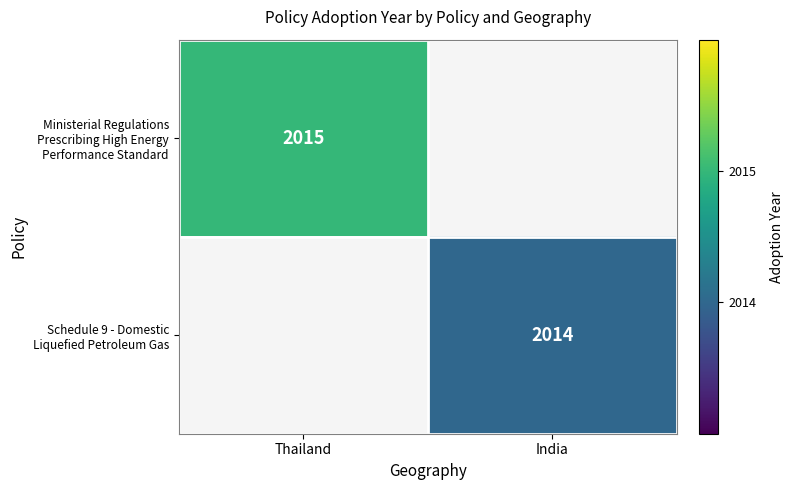

How many values in Schedule 9 - Domestic Liquefied Petroleum Gas are above zero?

1